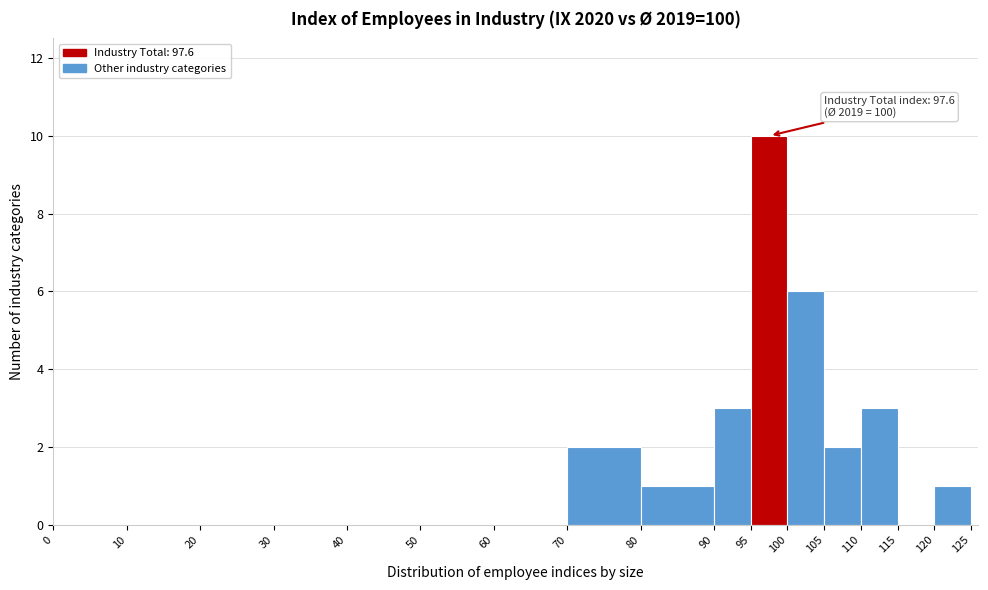

Over which range of the x-axis is the bar tallest?

95 to 100